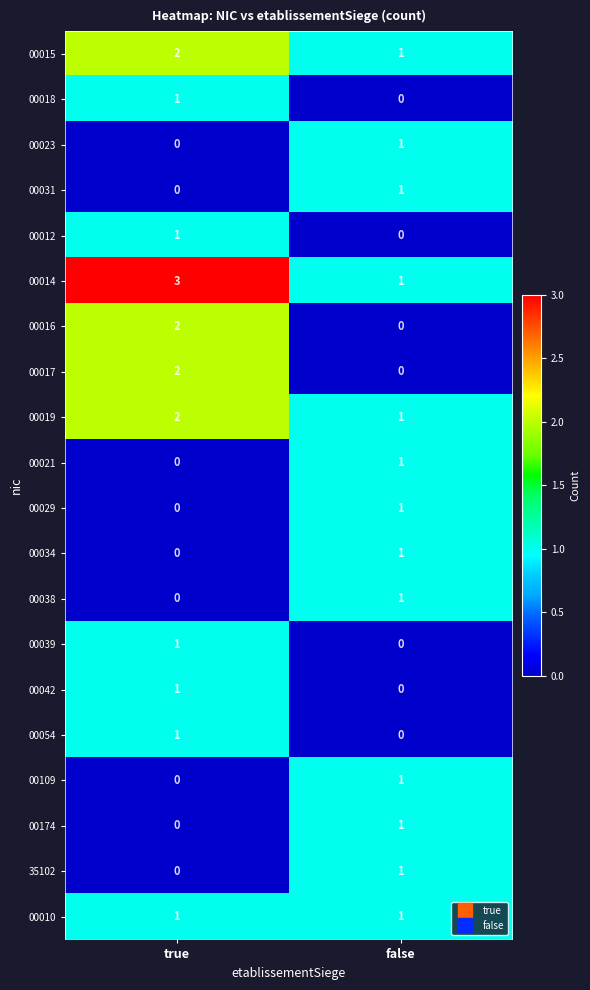

How many data points in 00015 are less than 2?

1